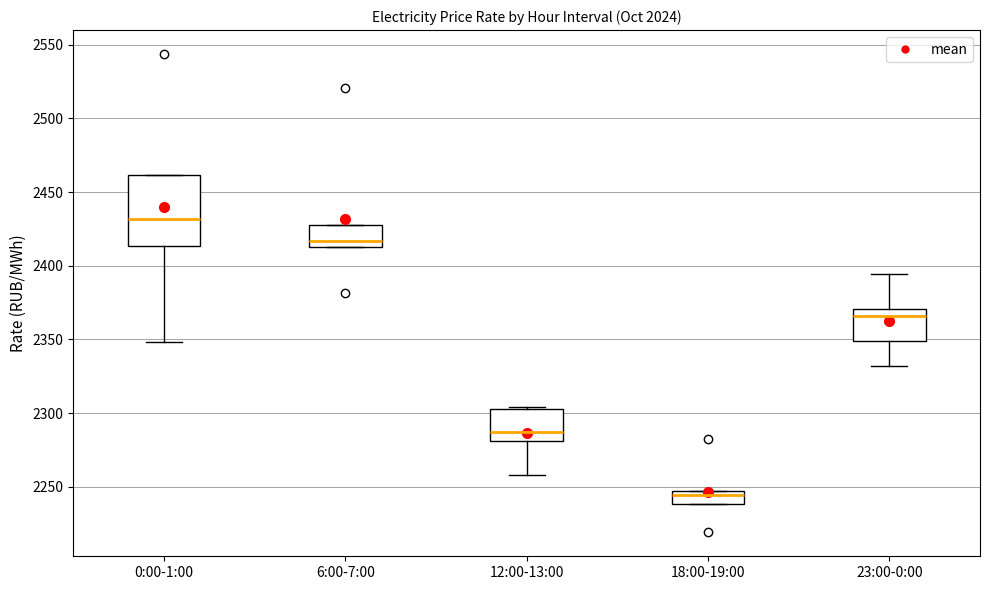

Which box's median line is the highest?

0:00-1:00